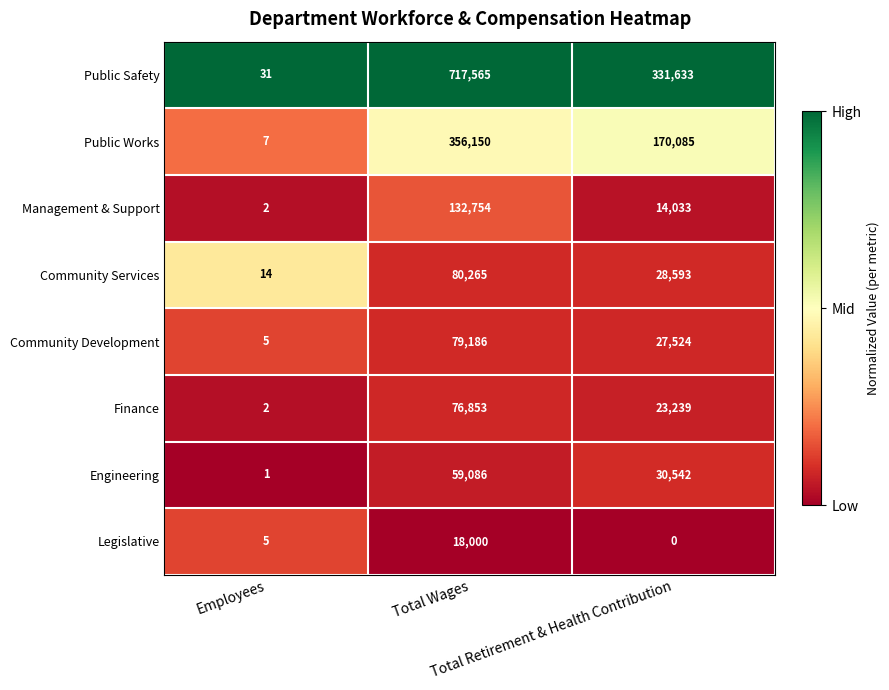

What is the difference between the maximum and minimum values in the Finance series?

76851